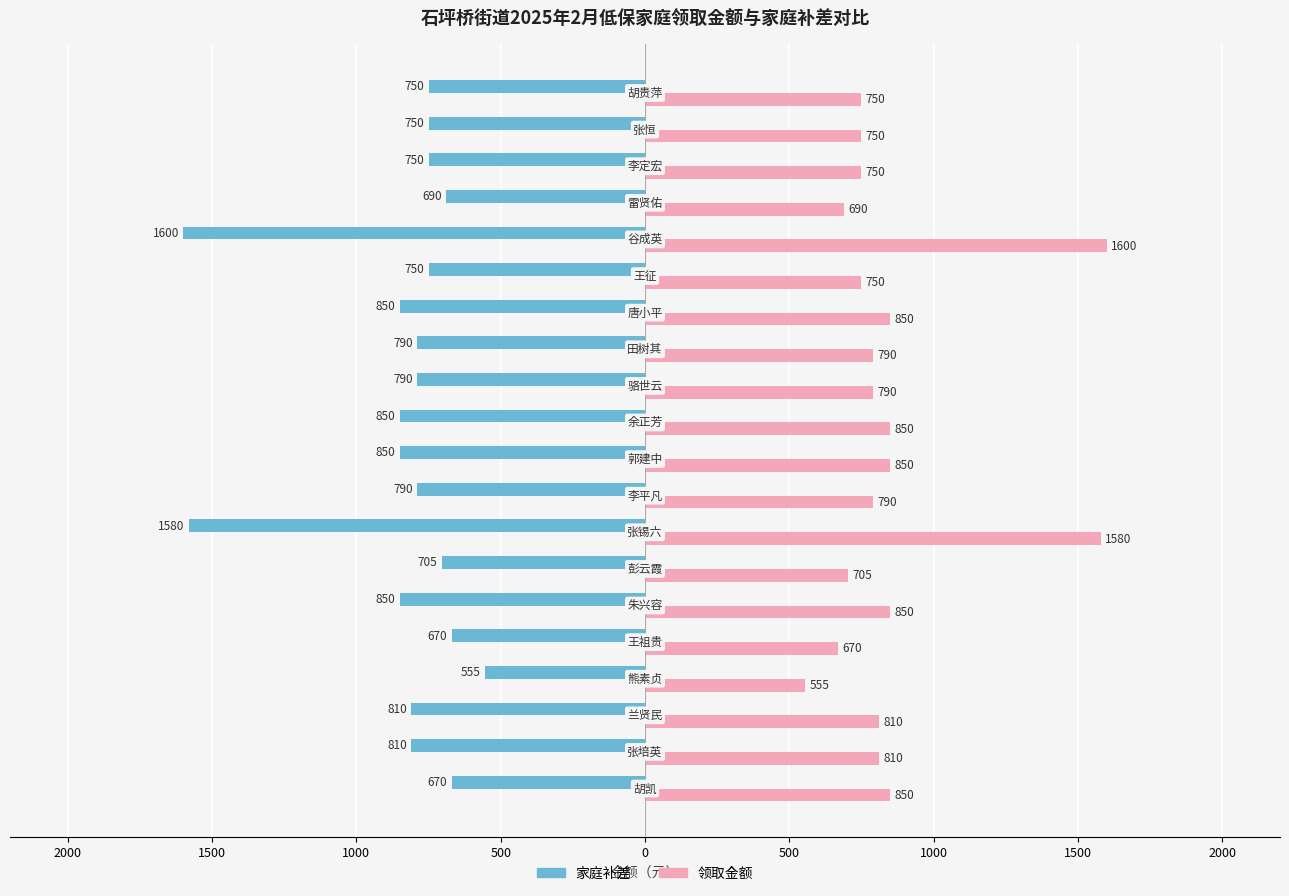

What are all the series names shown in the legend?

家庭补差, 领取金额